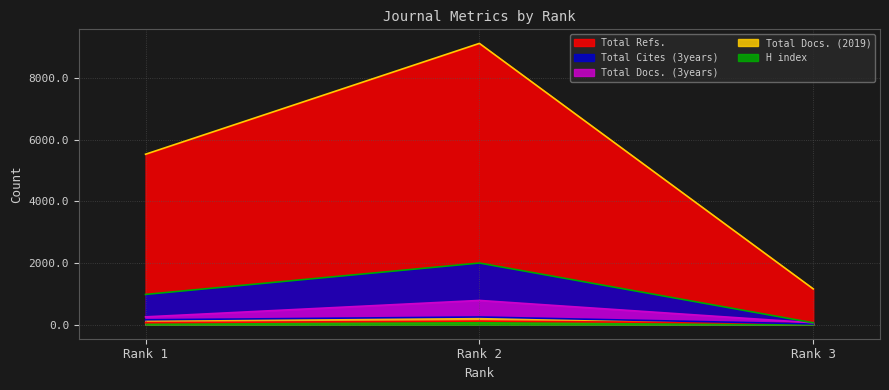

The value of Total Cites (3years) at Rank 1 is 1422. True or false?

False